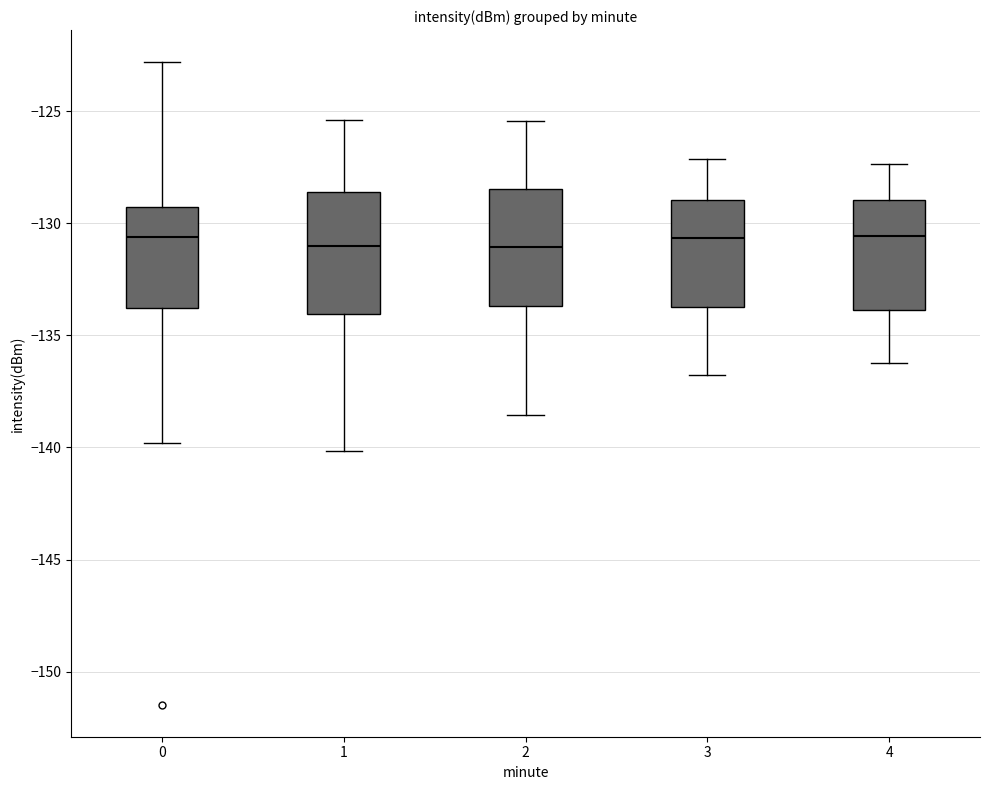

Reading left to right, transcribe this box plot: for each box, give where its median line is, the range the box spans, and where its two whiskers end, as read against the y-axis. The values are not printed on the chart, so give them approximately, as read against the axis.

0: median -130.5, box -134.0 to -129.5, whiskers -140.0 to -123.0
1: median -131.0, box -134.0 to -128.5, whiskers -140.0 to -125.5
2: median -131.0, box -133.5 to -128.5, whiskers -138.5 to -125.5
3: median -130.5, box -134.0 to -129.0, whiskers -137.0 to -127.0
4: median -130.5, box -134.0 to -129.0, whiskers -136.0 to -127.5